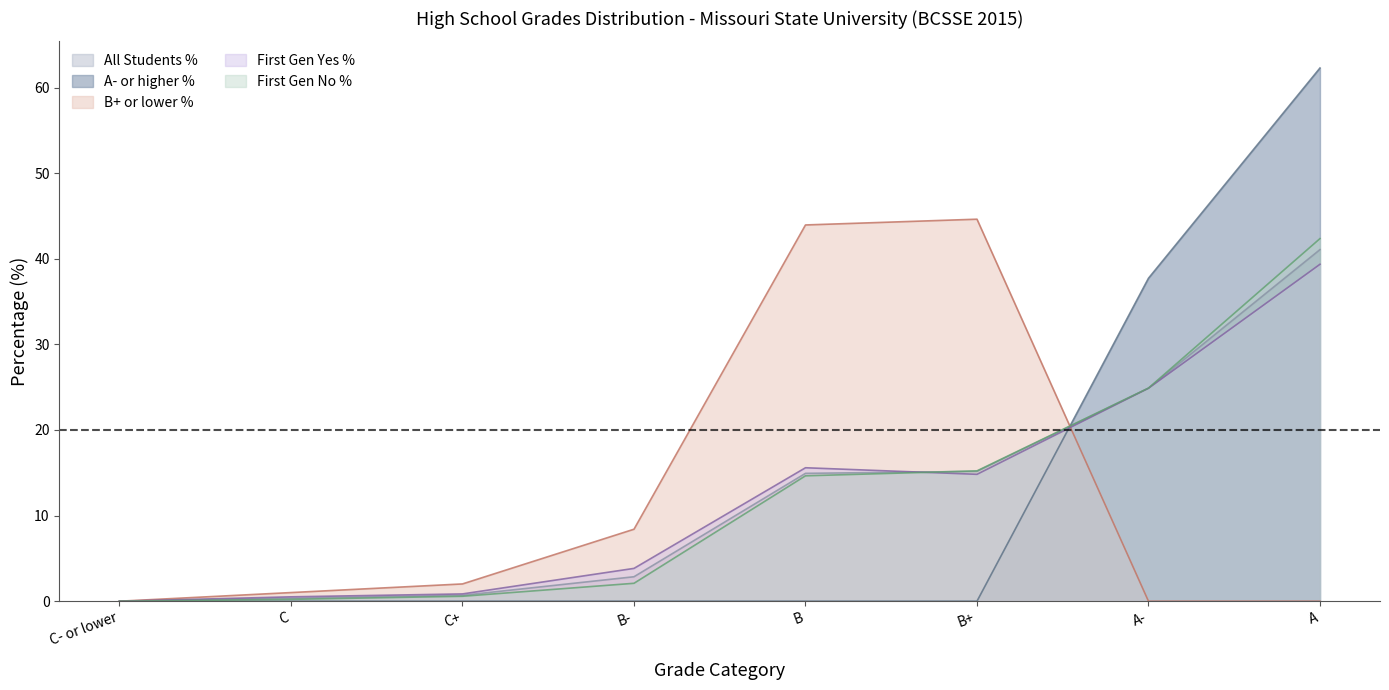

How many values in the All Students % series exceed 14?

4